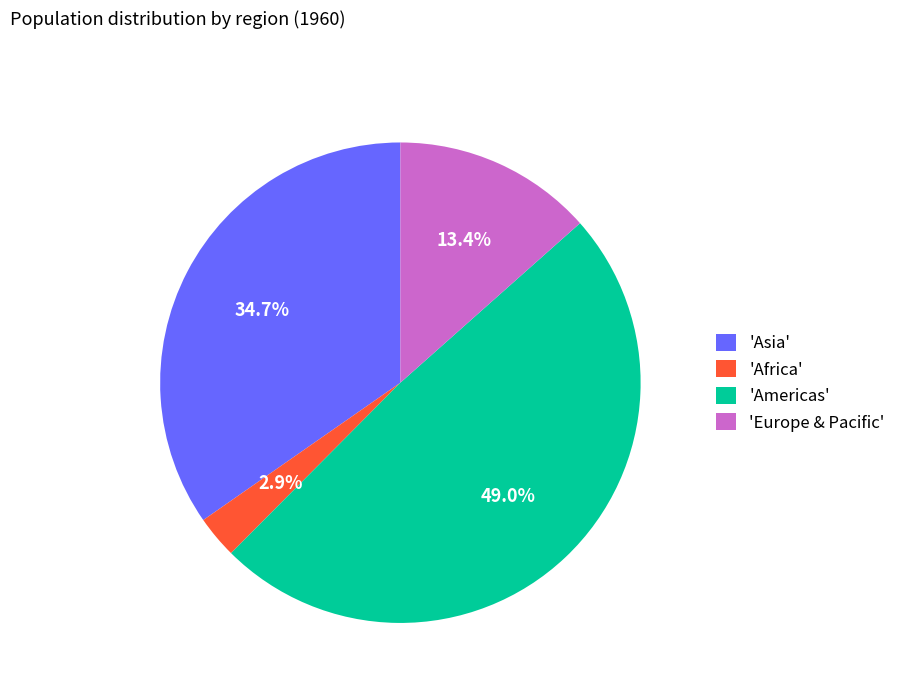

Which slice is the largest?

'Americas'